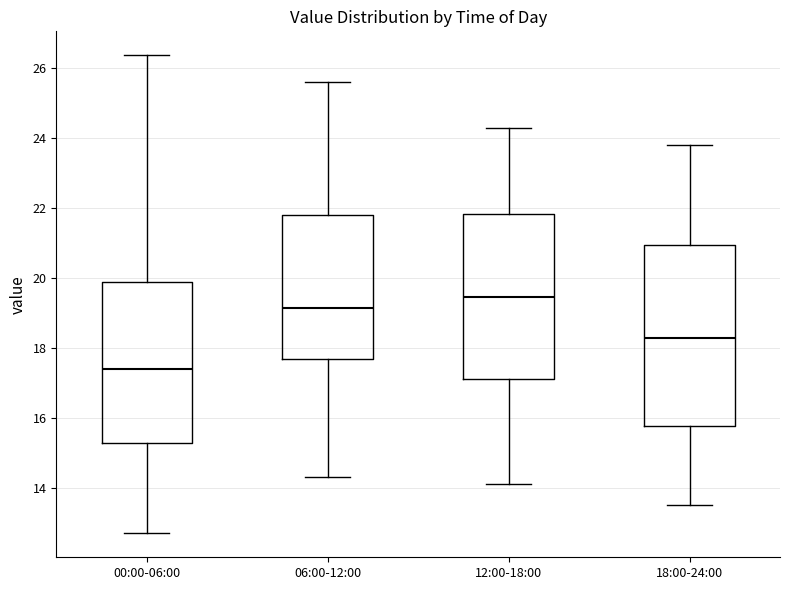

Which box's median line is the highest?

12:00-18:00